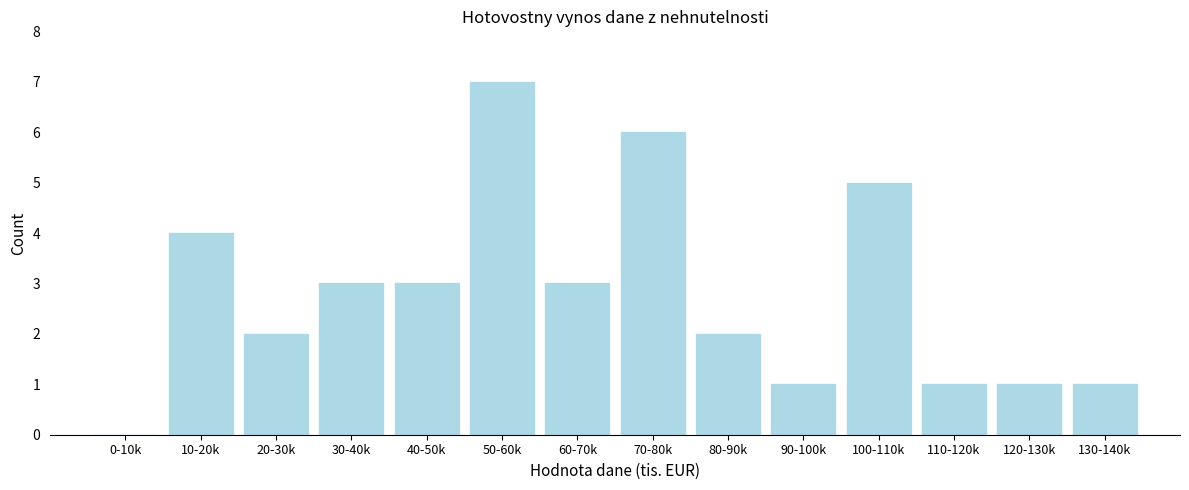

Reading left to right, transcribe all the data shown in this chart.

0-10k=0	10-20k=4	20-30k=2	30-40k=3	40-50k=3	50-60k=7	60-70k=3	70-80k=6	80-90k=2	90-100k=1	100-110k=5	110-120k=1	120-130k=1	130-140k=1